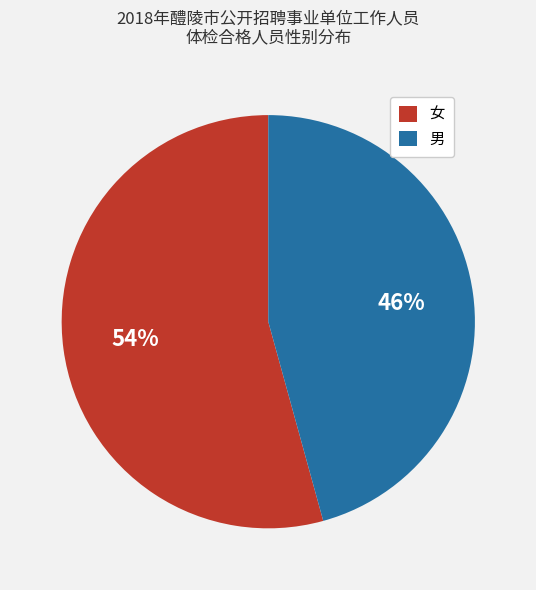

Is the sum of 女 and 男 greater than half?

Yes